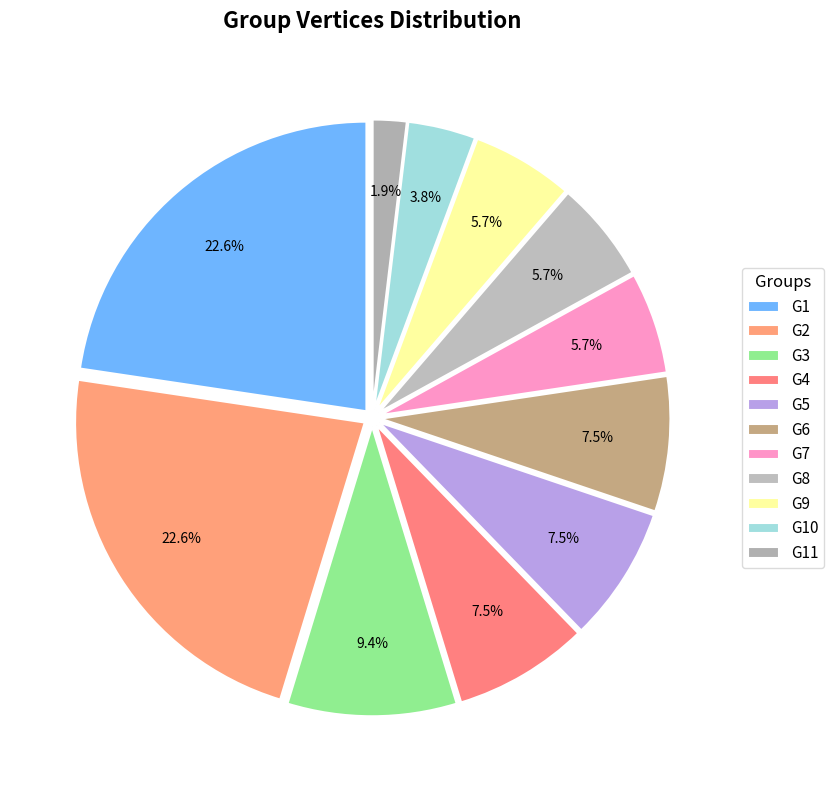

Count the number of slices in the pie.

11